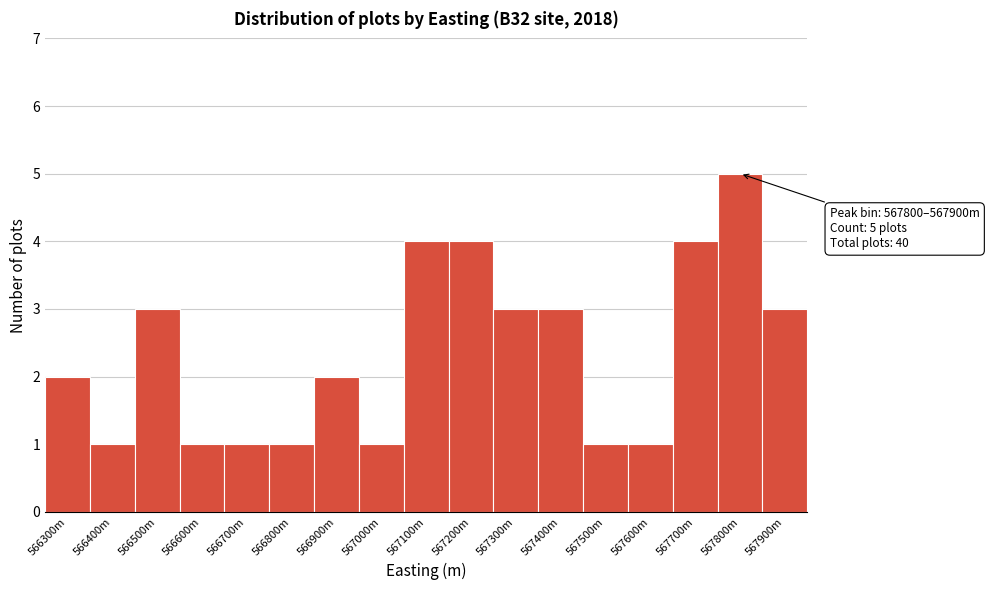

Reading left to right, extract all data points from this chart.

2	1	3	1	1	1	2	1	4	4	3	3	1	1	4	5	3